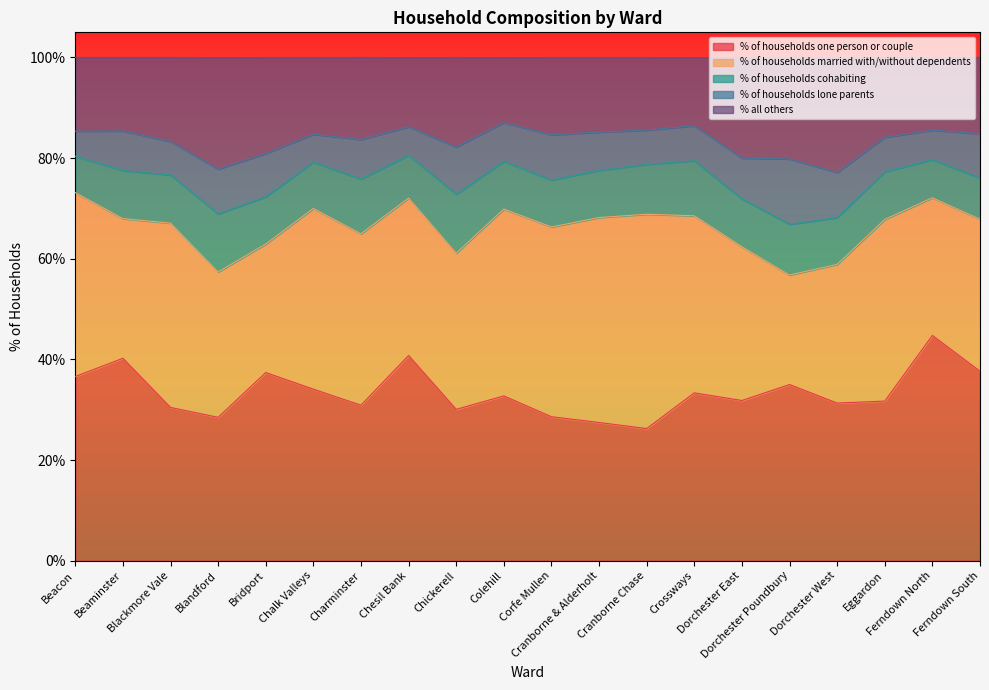

Does the chart display data point markers on the line(s)?

No